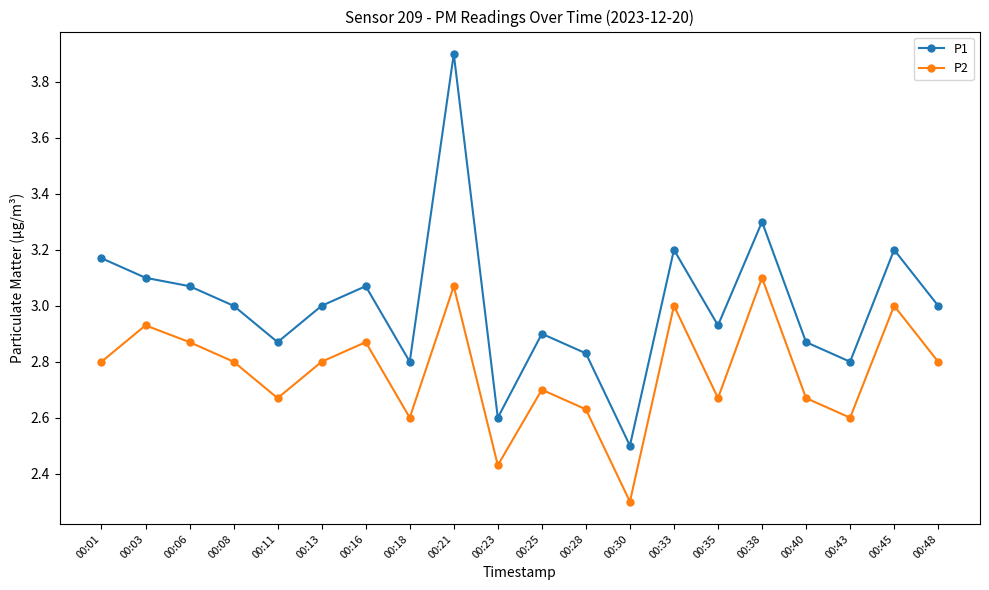

The value of P1 at 00:35 is 1.7. True or false?

False